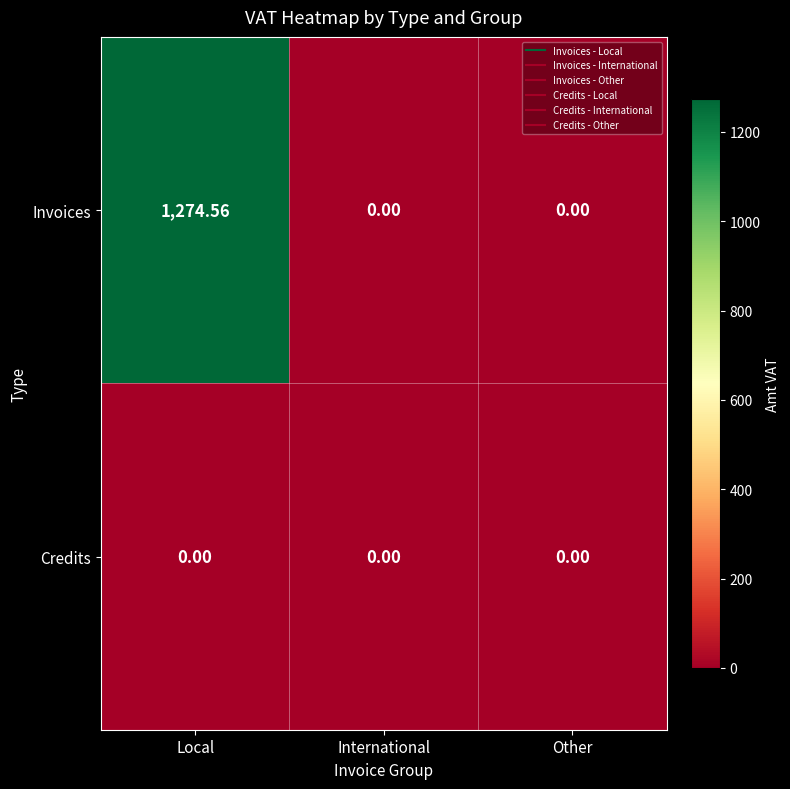

At which category does the chart reach its peak across all series?

Local